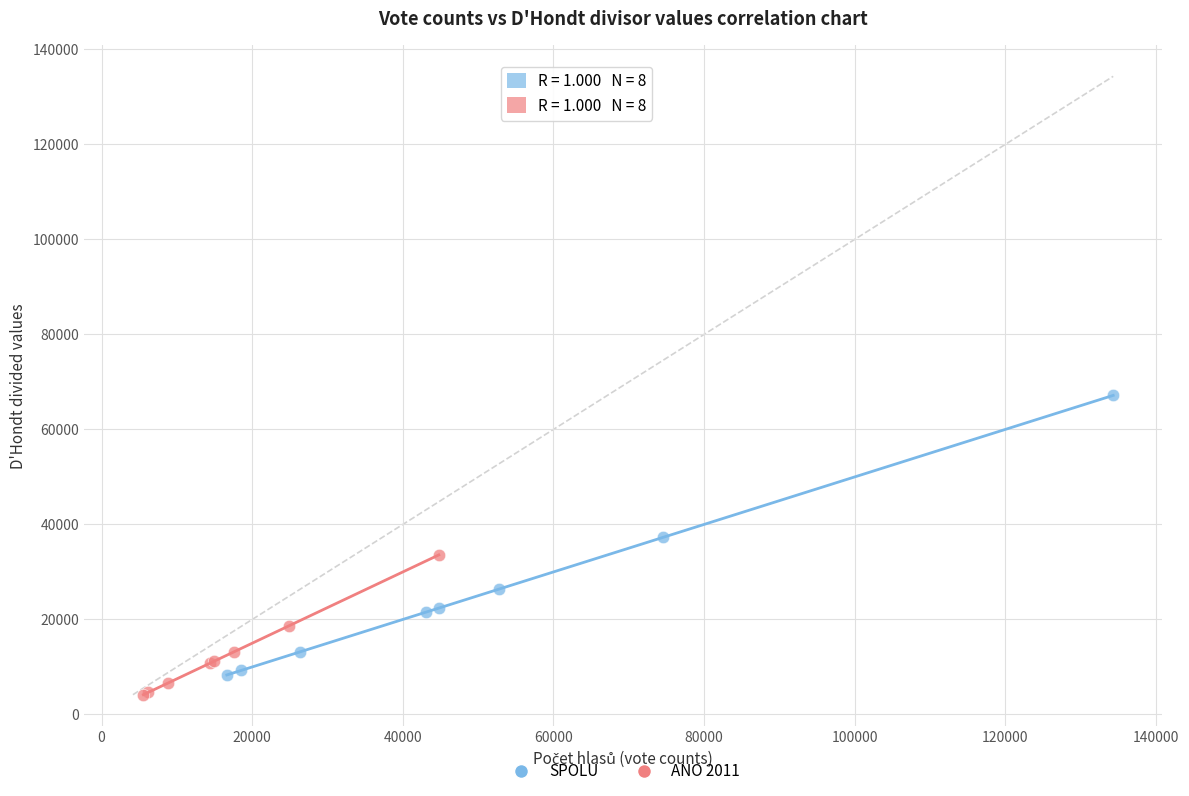

What are all the series names shown in the legend?

SPOLU, ANO 2011